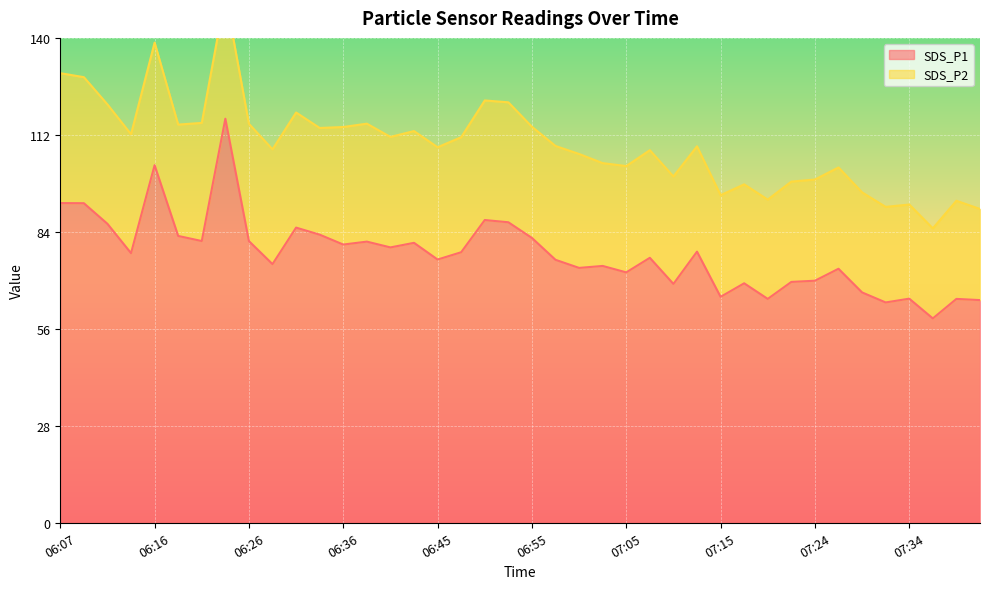

The chart shows a value of 76.3 at 06:58. True or false?

True